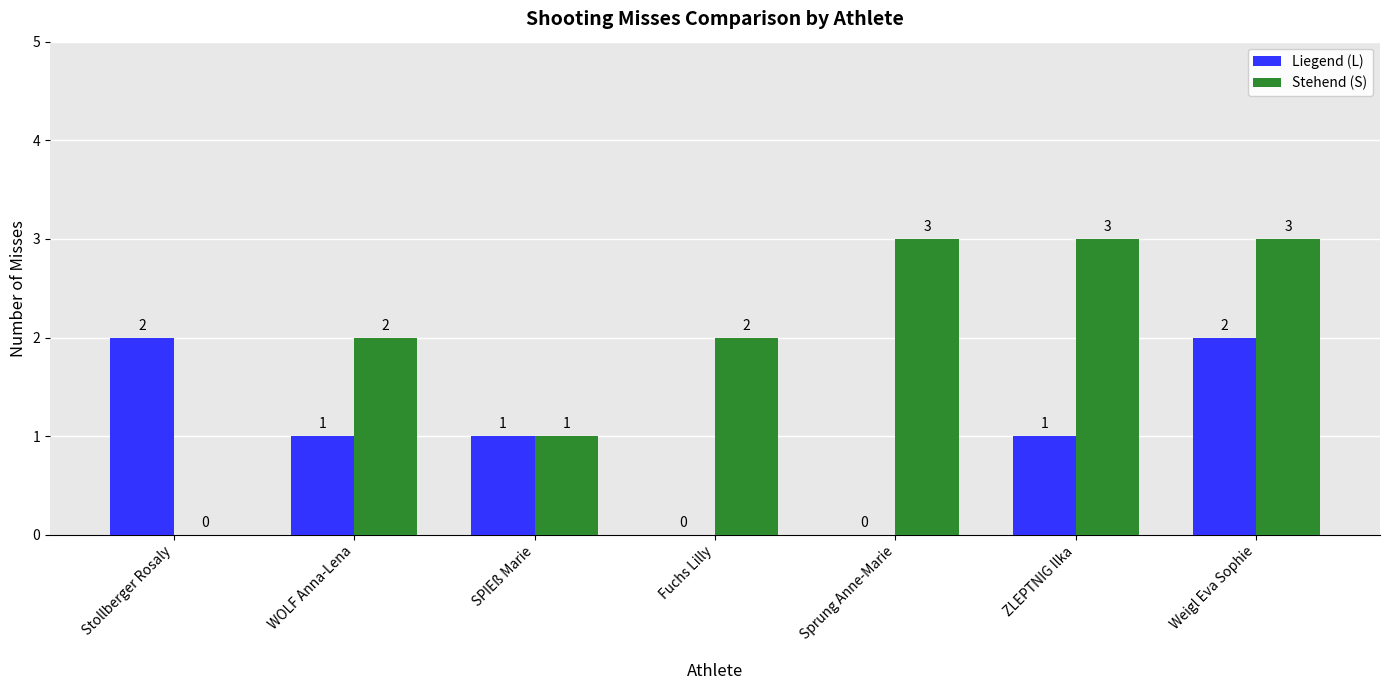

Which series has the largest range (max minus min)?

Stehend (S)